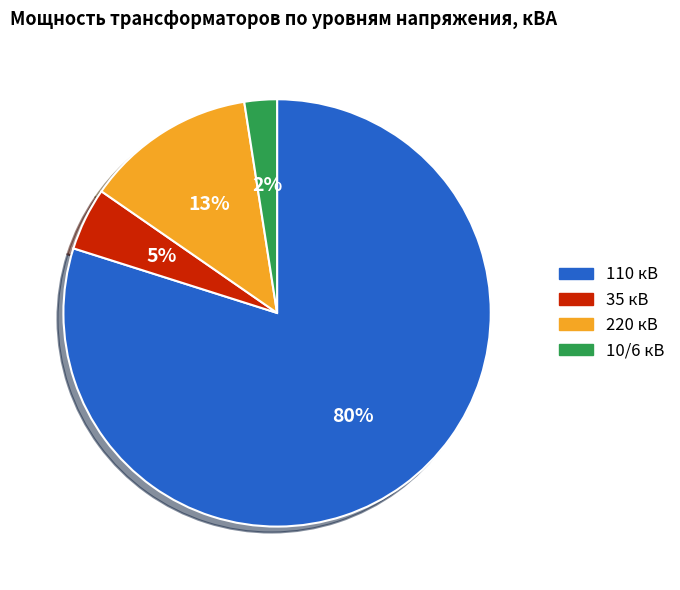

What is the ratio of the value at 35 кВ to the value at 220 кВ?

0.4